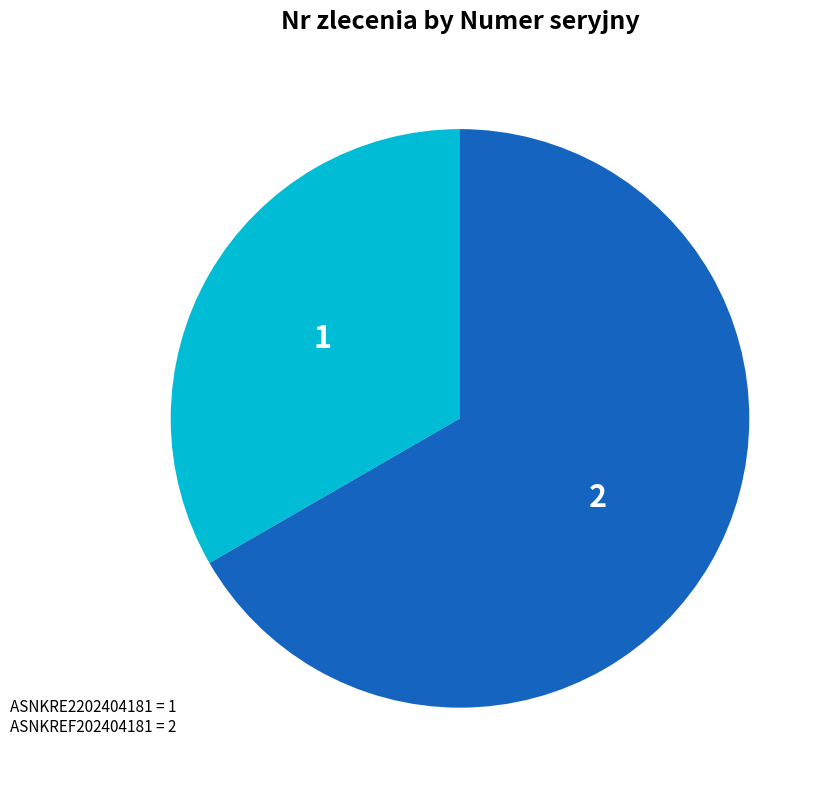

How many slices are in this pie chart?

2